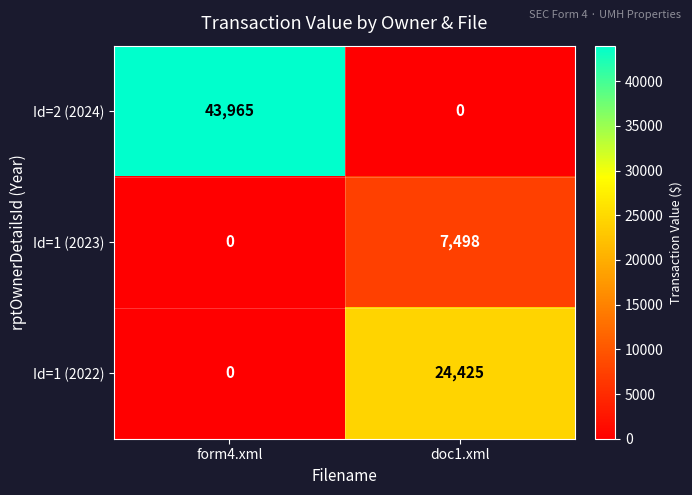

At which label is Id=1 (2022) closest to 12212?

form4.xml